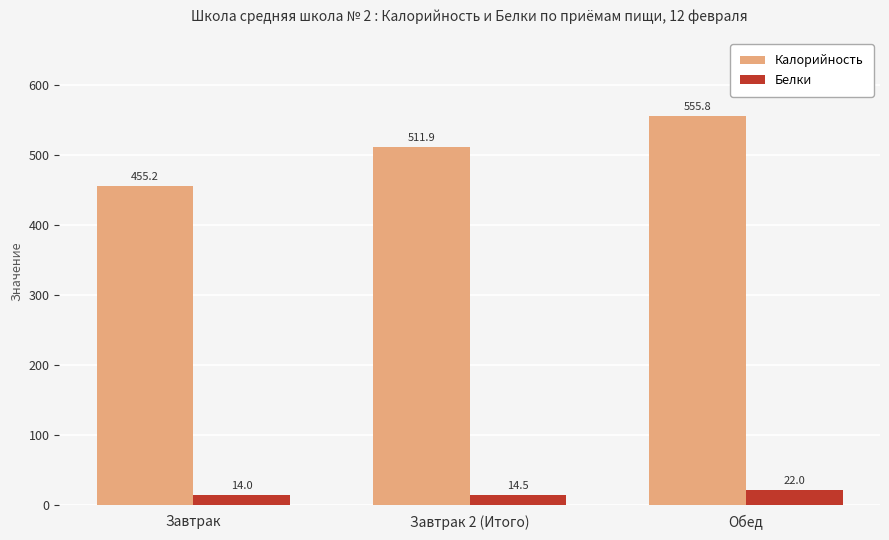

The Калорийность series shows 883.4 at Обед. True or false?

False